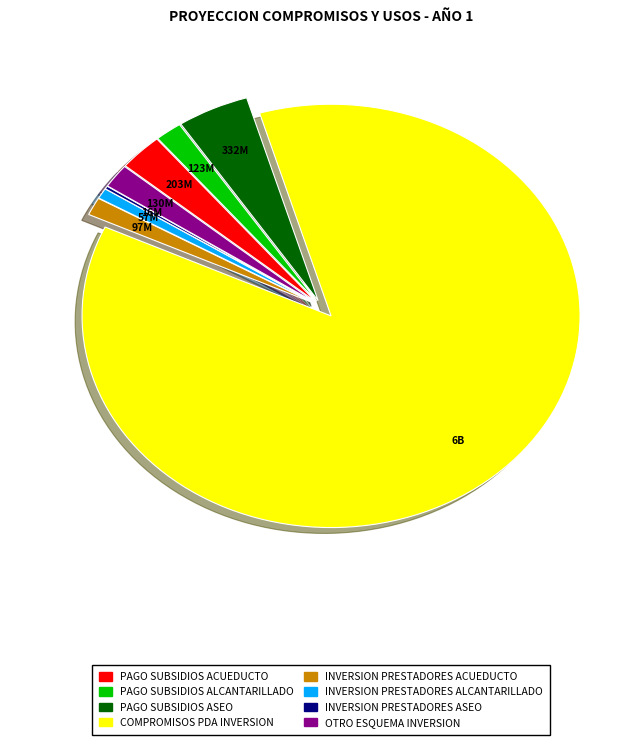

What is the largest slice in the pie chart?

COMPROMISOS PDA INVERSION